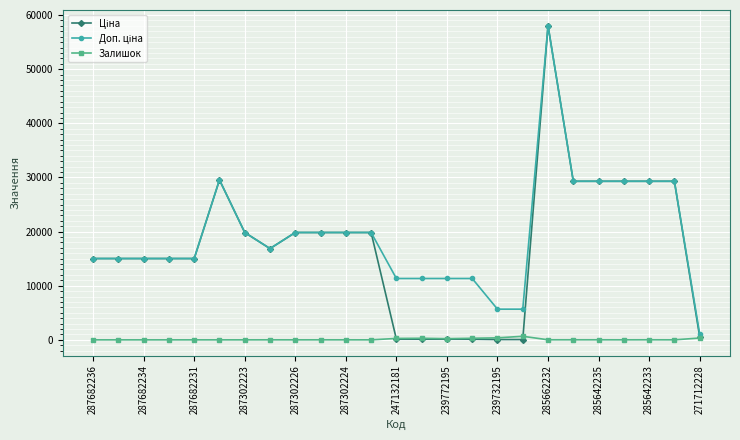

True or false: Доп. ціна has more than 2 points higher than both neighbors.

False